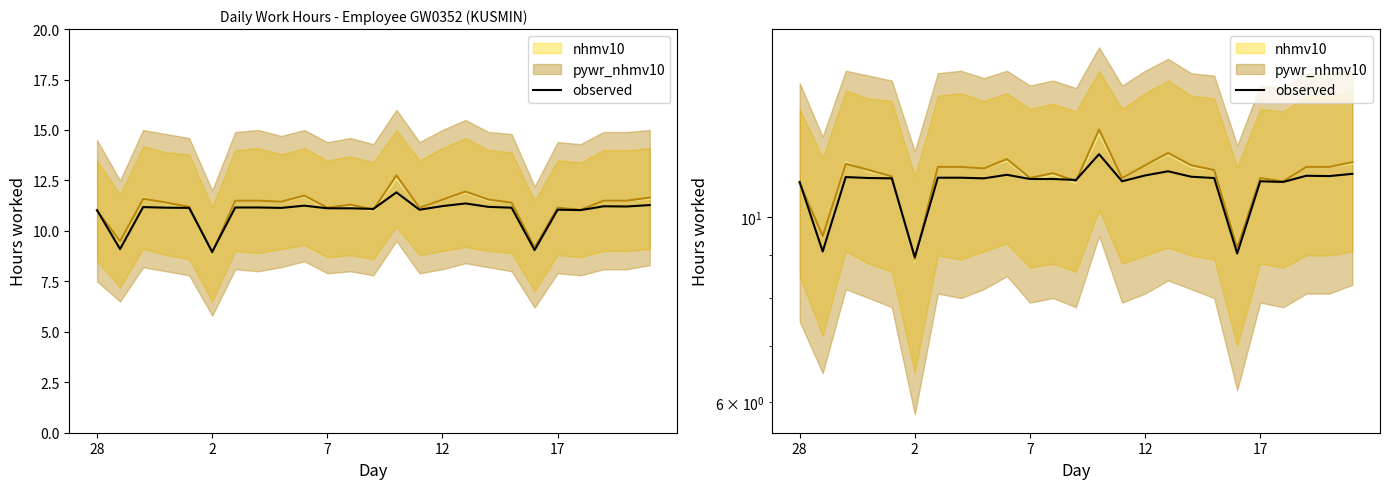

What is the sum of all values?

273.3